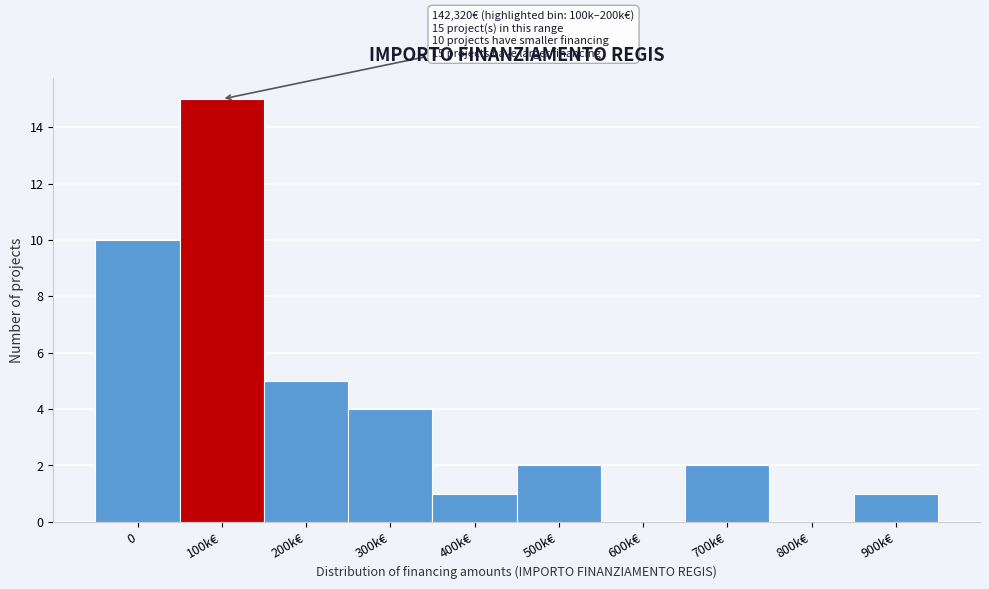

Reading left to right, what are all the values shown in this chart?

0=10	100k€=15	200k€=5	300k€=4	400k€=1	500k€=2	600k€=0	700k€=2	800k€=0	900k€=1